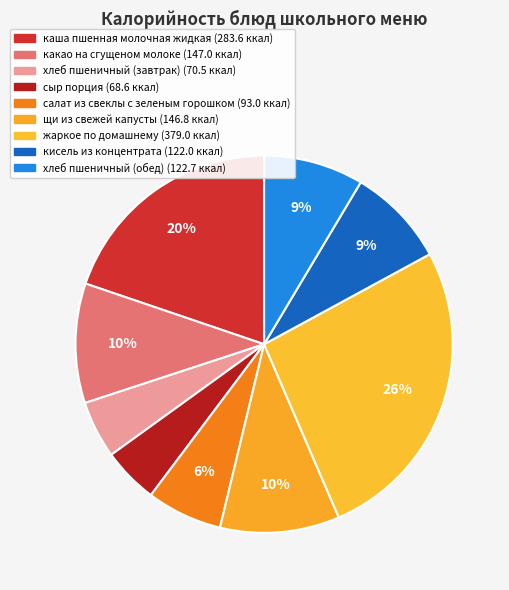

Which slice is the largest?

жаркое по домашнему